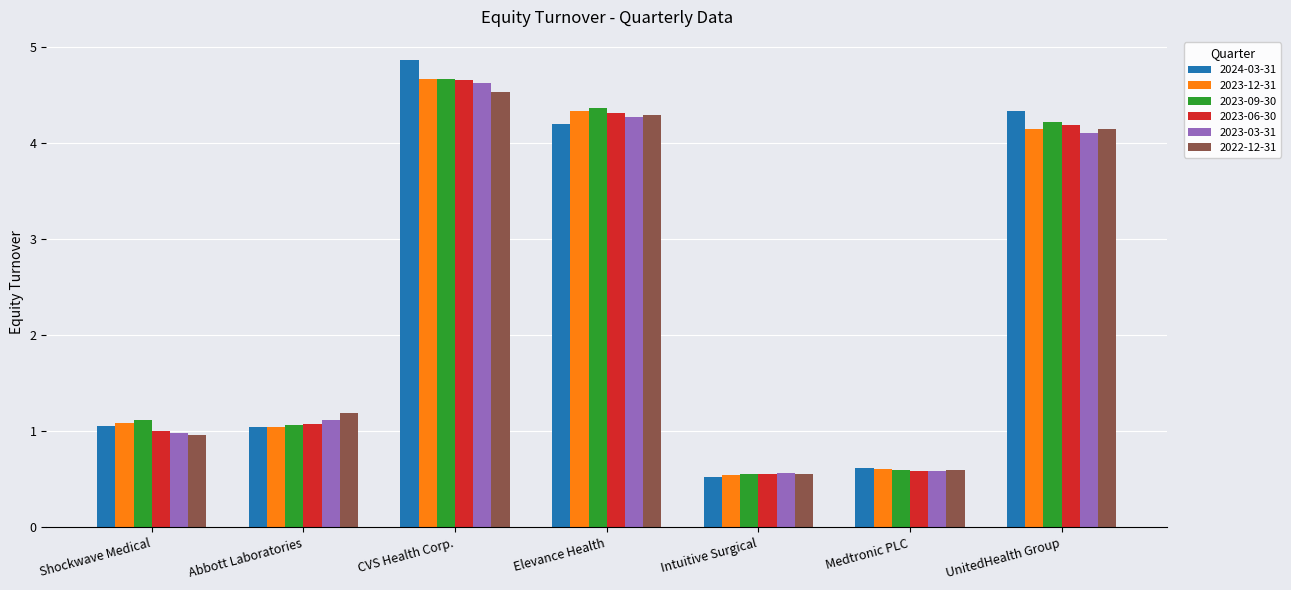

How many data points in 2023-09-30 are above 1?

5